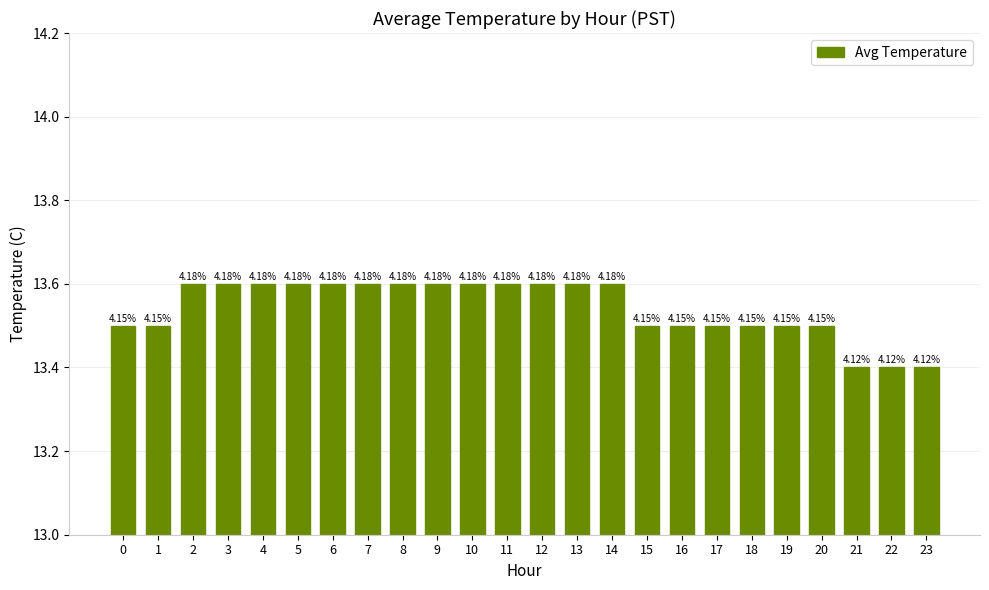

What is the smallest value displayed?

13.4